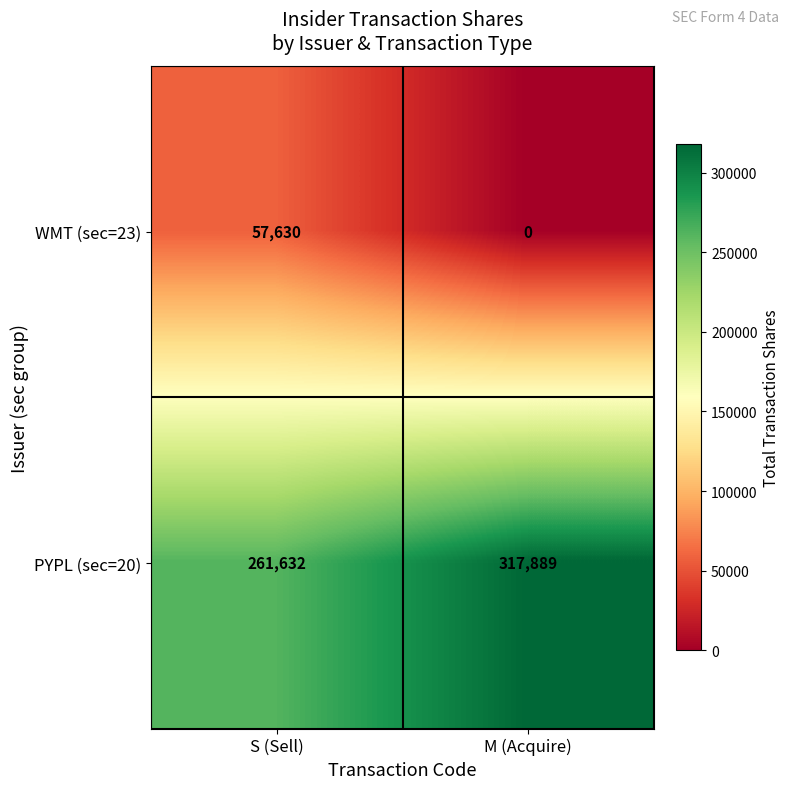

Reading left to right, what are all the values shown in this chart?

WMT (sec=23): S (Sell)=57630	M (Acquire)=0
PYPL (sec=20): S (Sell)=261632	M (Acquire)=317889